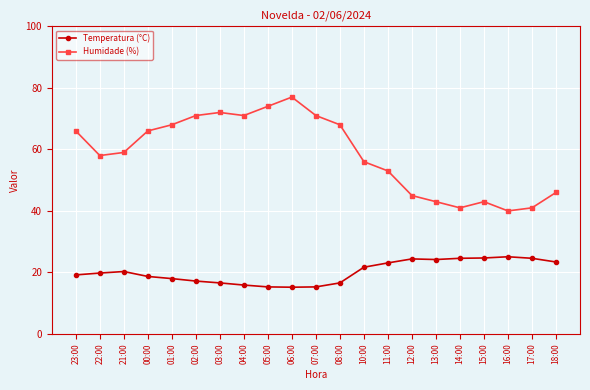

What is the total value across all series at 01:00?

86.0